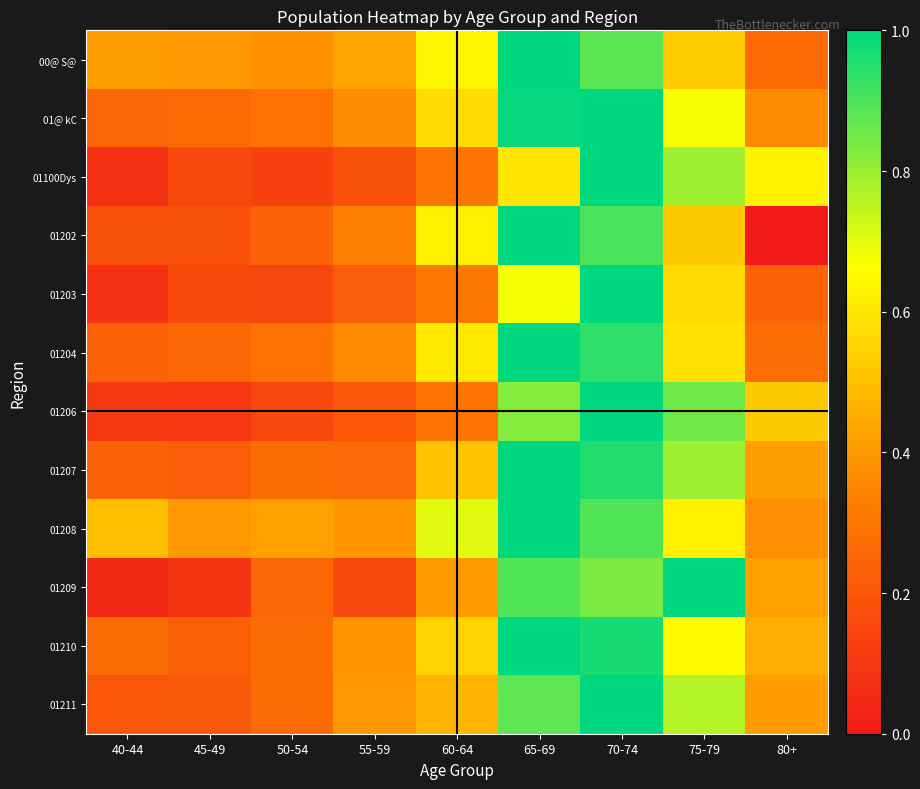

Which series changed the most between 40-44 and 60-64?

01202